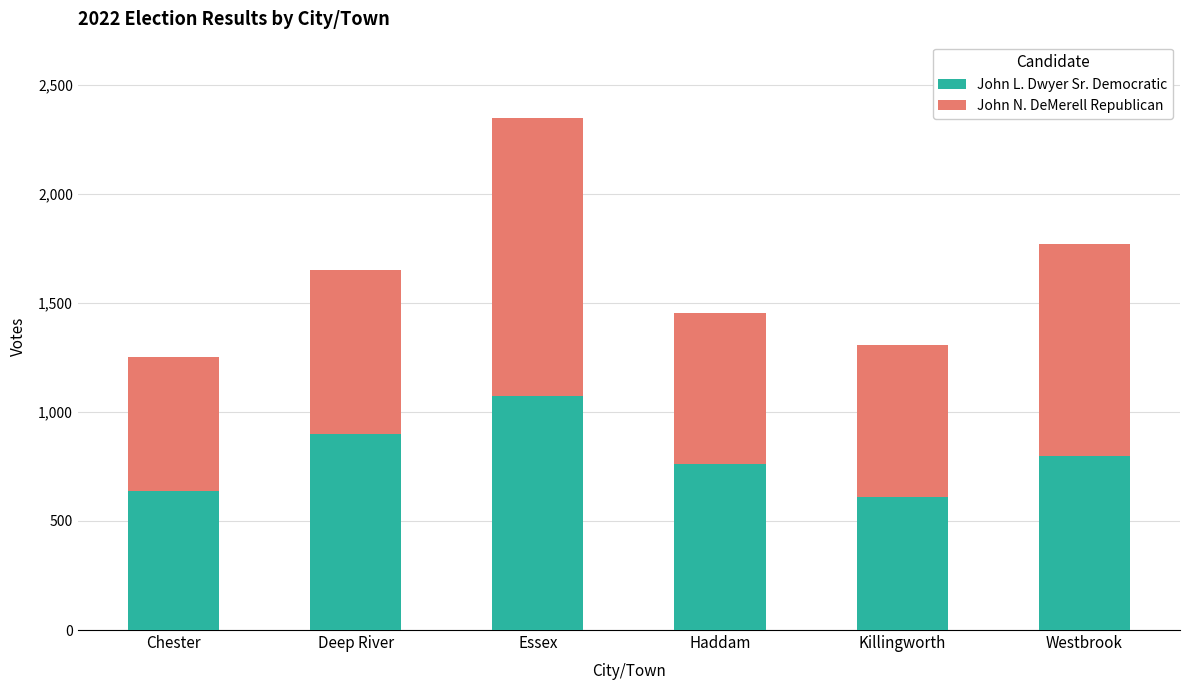

What is the sum of all John L. Dwyer Sr. Democratic values?

4779